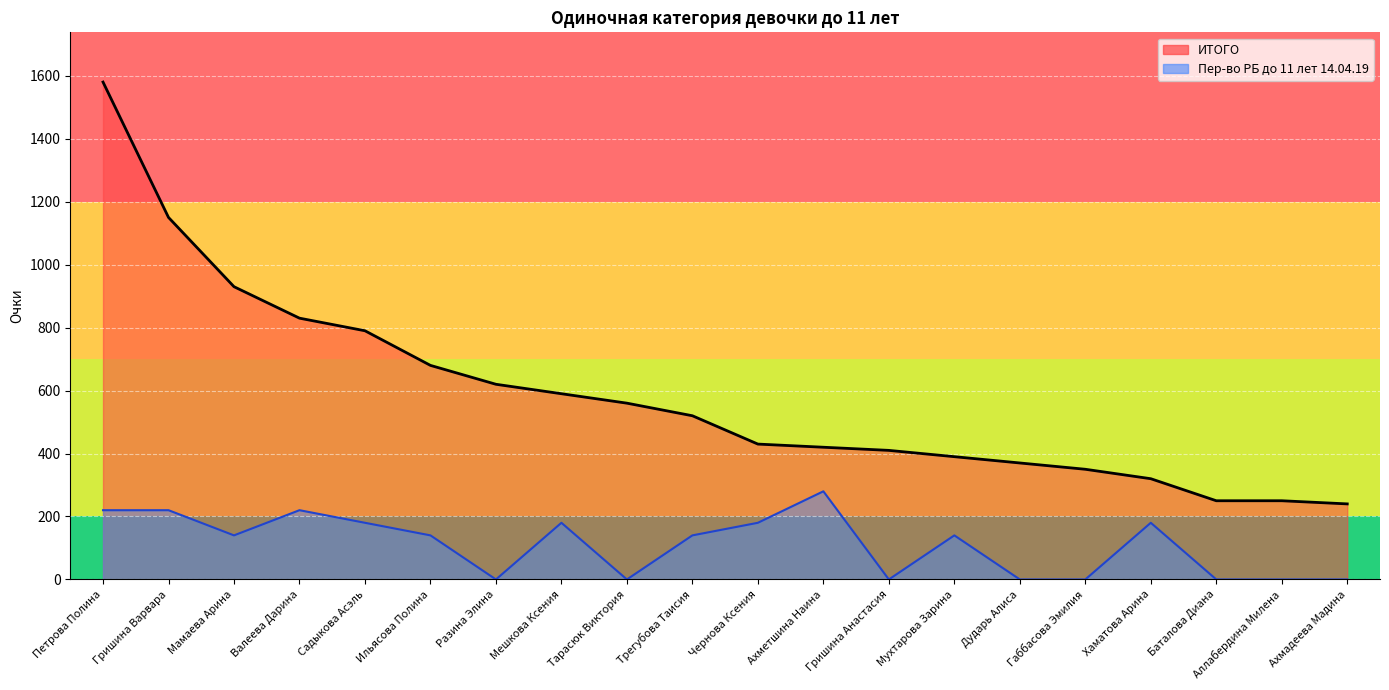

Which label corresponds to the largest value in the chart?

Петрова Полина